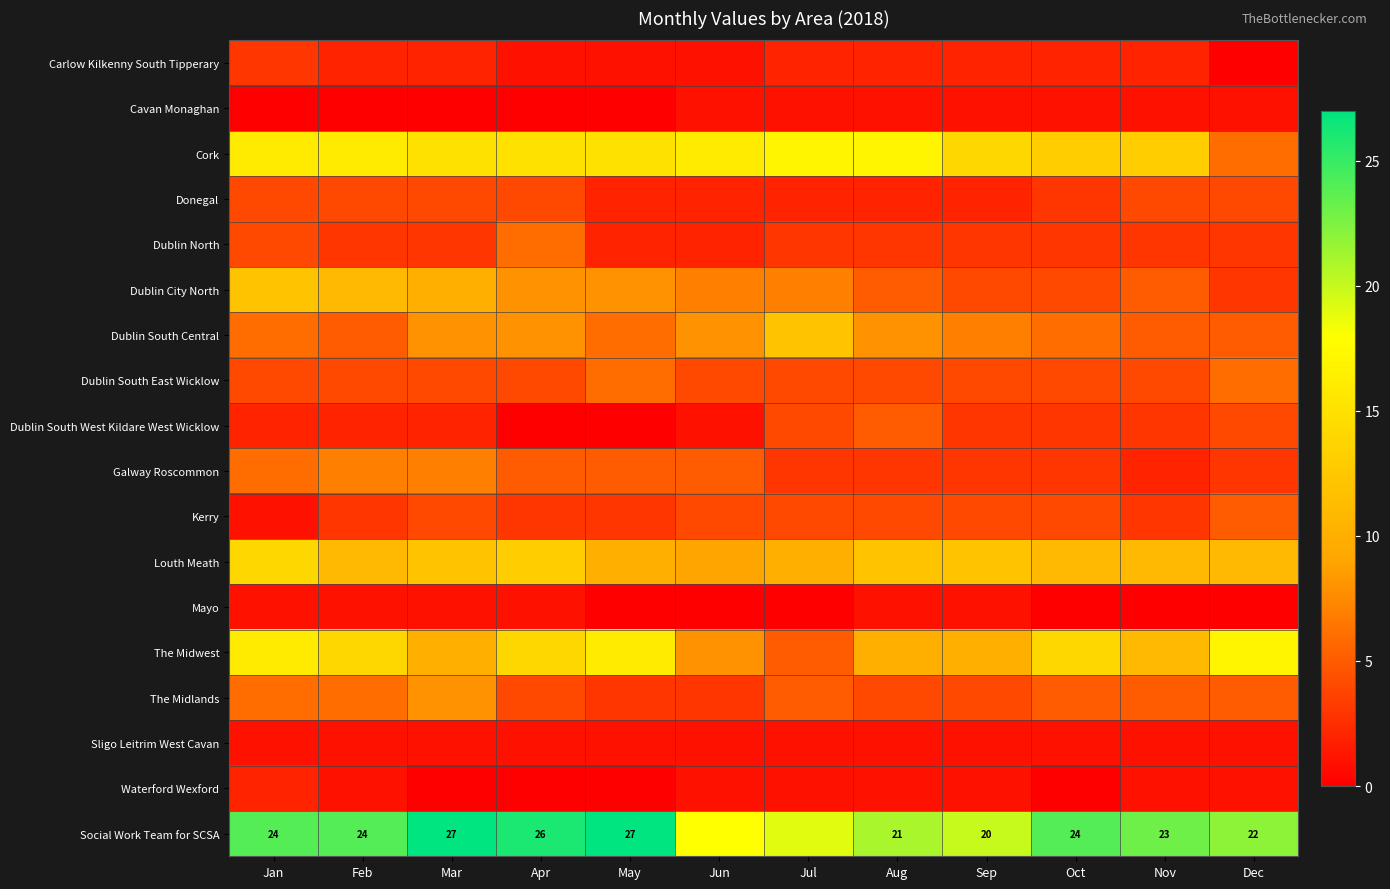

Rank the categories by Social Work Team for SCSA value from lowest to highest.

Jun, Jul, Sep, Aug, Dec, Nov, Jan, Feb, Oct, Apr, Mar, May